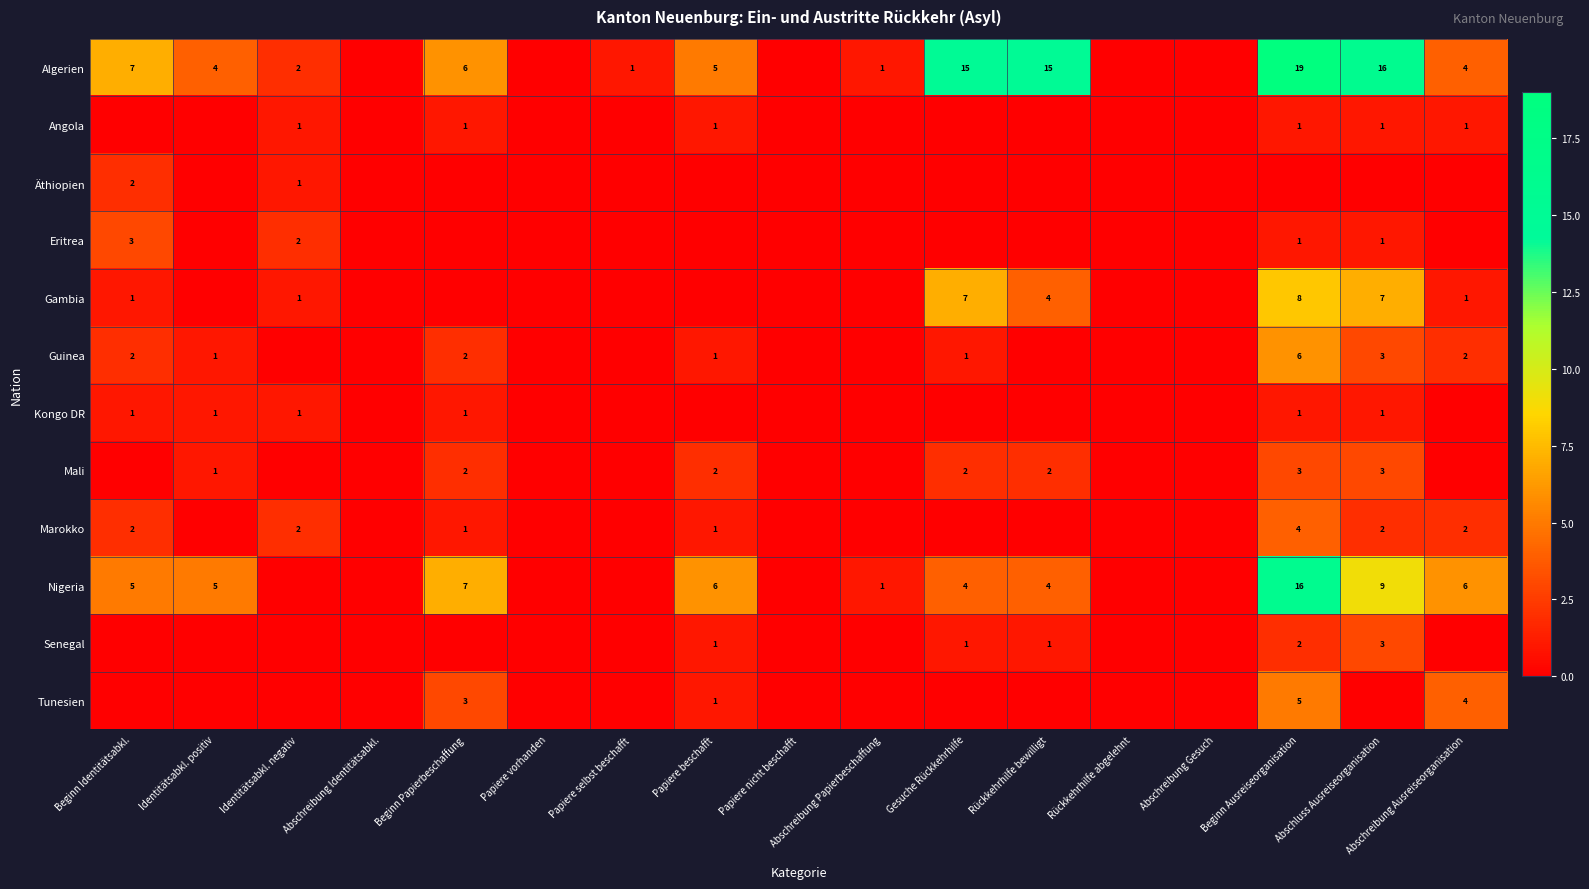

The Eritrea series shows 0 at Abschluss Ausreiseorganisation. True or false?

False